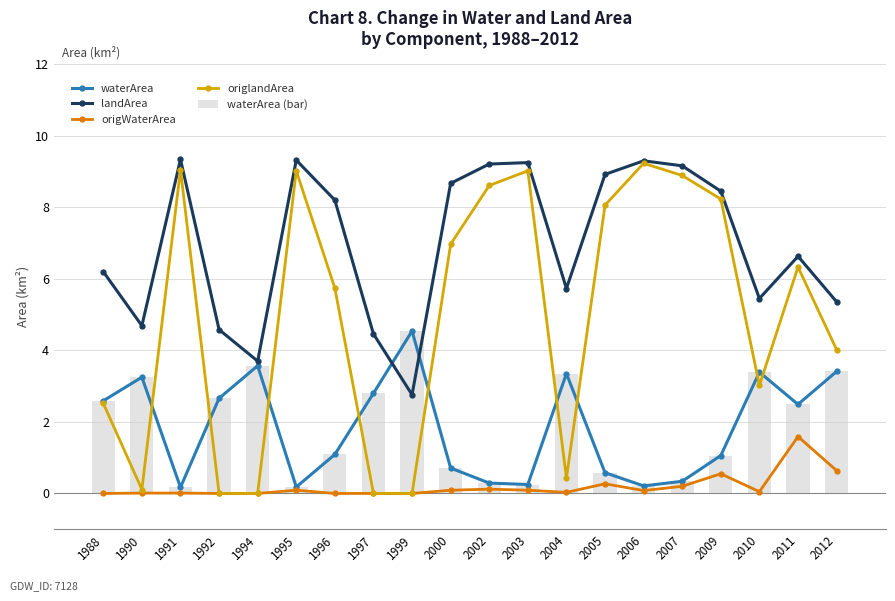

List the labels in order of origlandArea value, smallest first.

1992, 1994, 1997, 1999, 1990, 2004, 1988, 2010, 2012, 1996, 2011, 2000, 2005, 2009, 2002, 2007, 1995, 2003, 1991, 2006